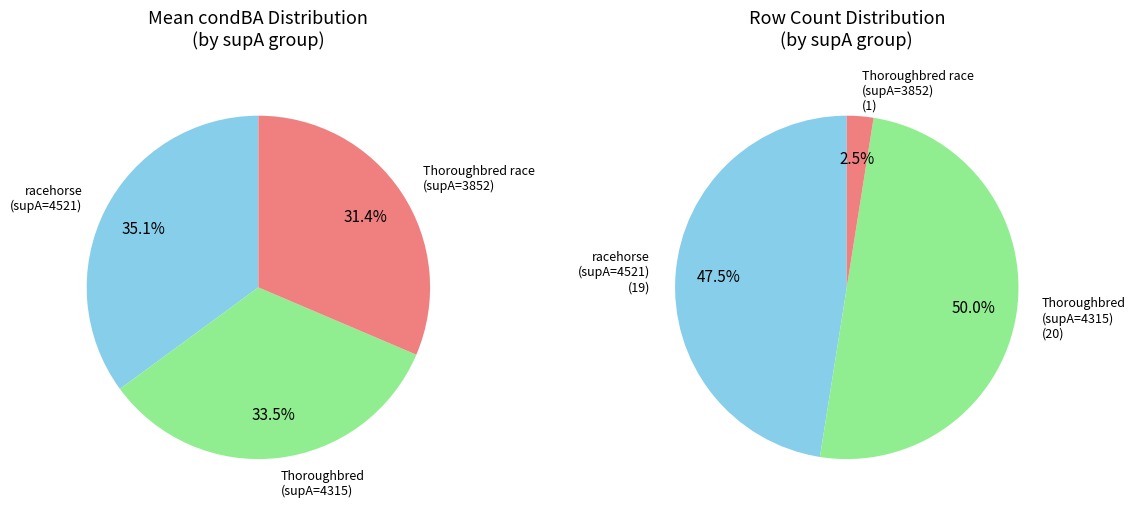

Does supA_4521 account for over 50% of the chart?

No